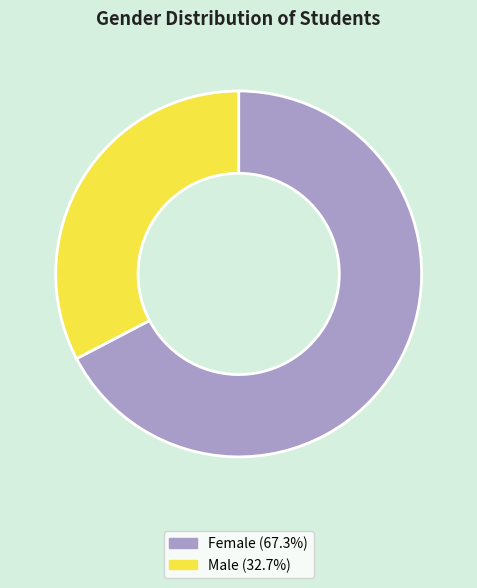

Do Female and Male together represent more than half of the pie?

Yes